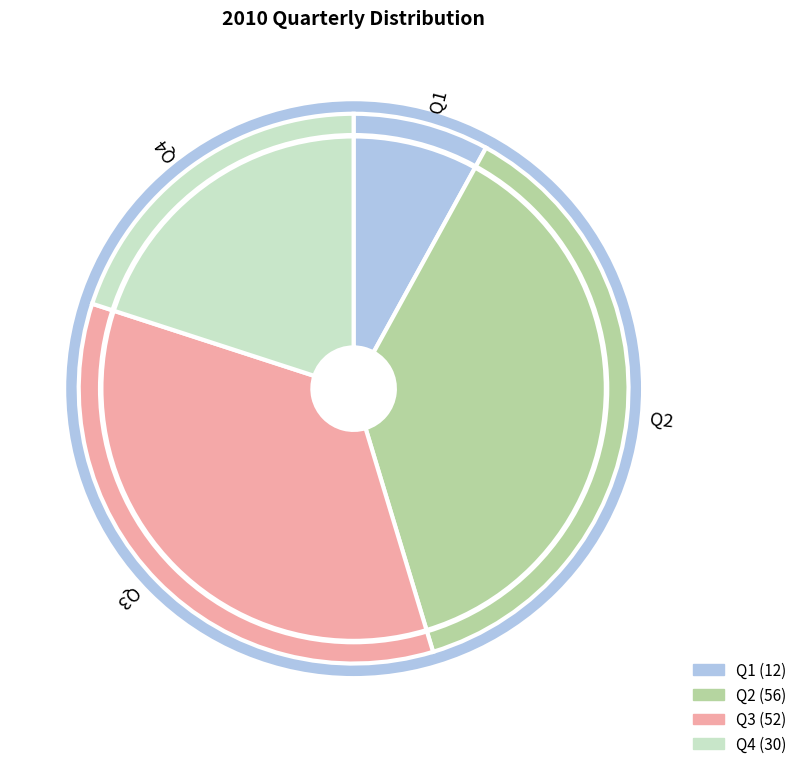

Is there a majority slice in this chart?

No